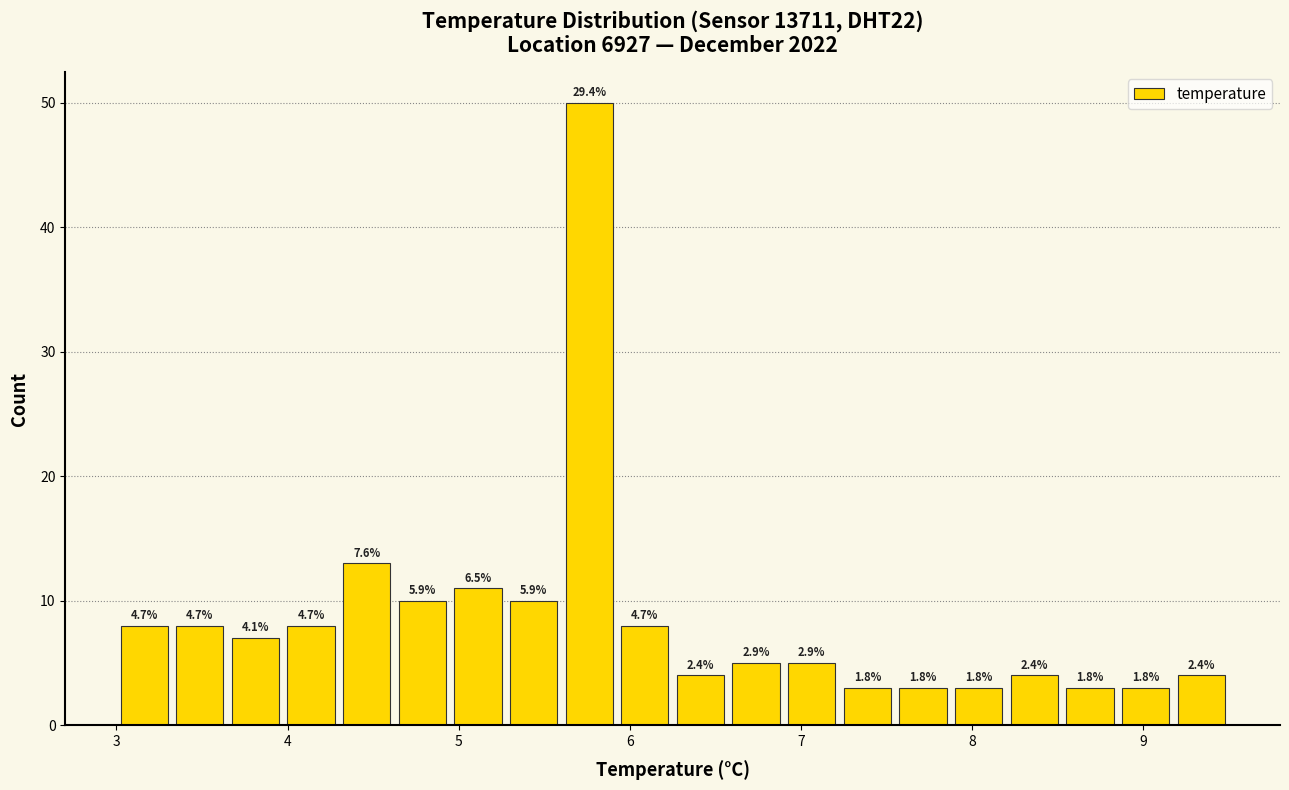

Around what value on the x-axis is the tallest bar? Give the approximate position of its centre, as read against the axis.

5.8